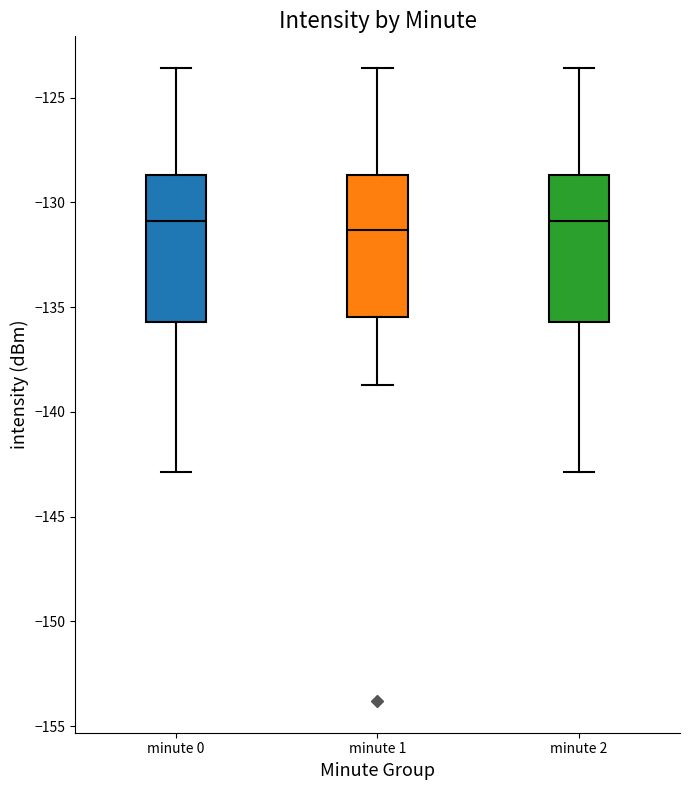

Reading left to right, read every box against the y-axis: the position of its median line, the range the box covers, and the ends of its whiskers. The values are not printed on the chart, so give them approximately, as read against the axis.

minute 0: median -131.0, box -135.5 to -128.5, whiskers -143.0 to -123.5
minute 1: median -131.5, box -135.5 to -128.5, whiskers -138.5 to -123.5
minute 2: median -131.0, box -135.5 to -128.5, whiskers -143.0 to -123.5